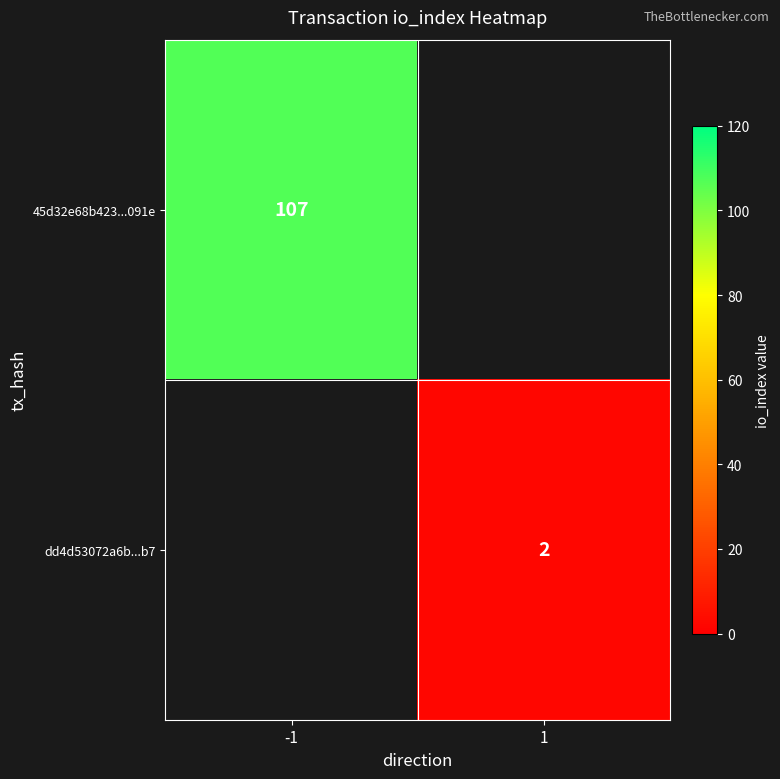

True or false: dd4d53072a6b...b7 has a value of 3 at 1.

False